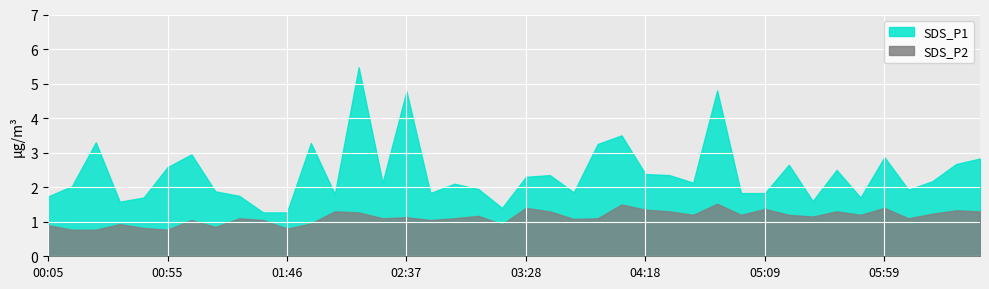

What are all the series names shown in the legend?

SDS_P1, SDS_P2